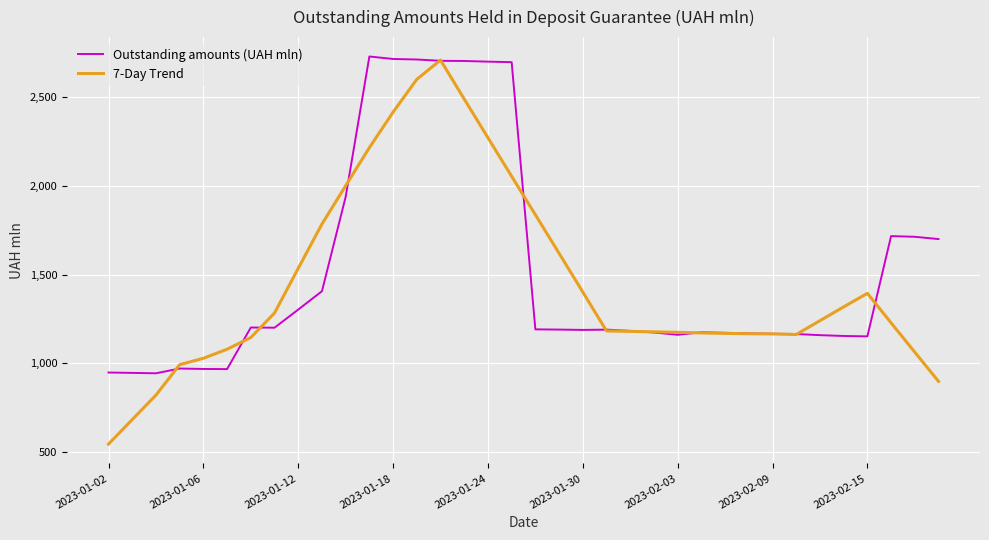

Does the chart display data point markers on the line(s)?

No